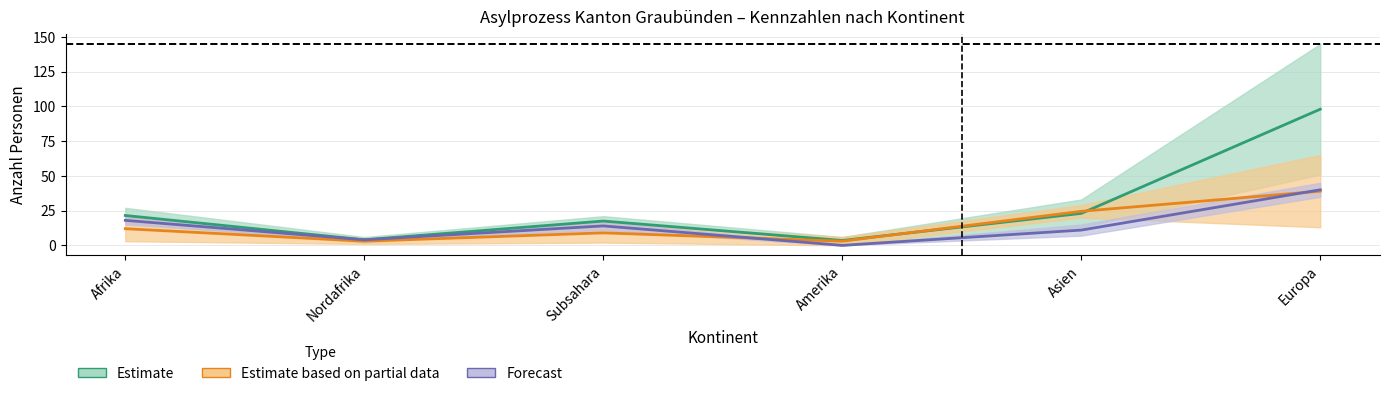

True or false: Forecast has a value of 22.6 at Subsahara.

False